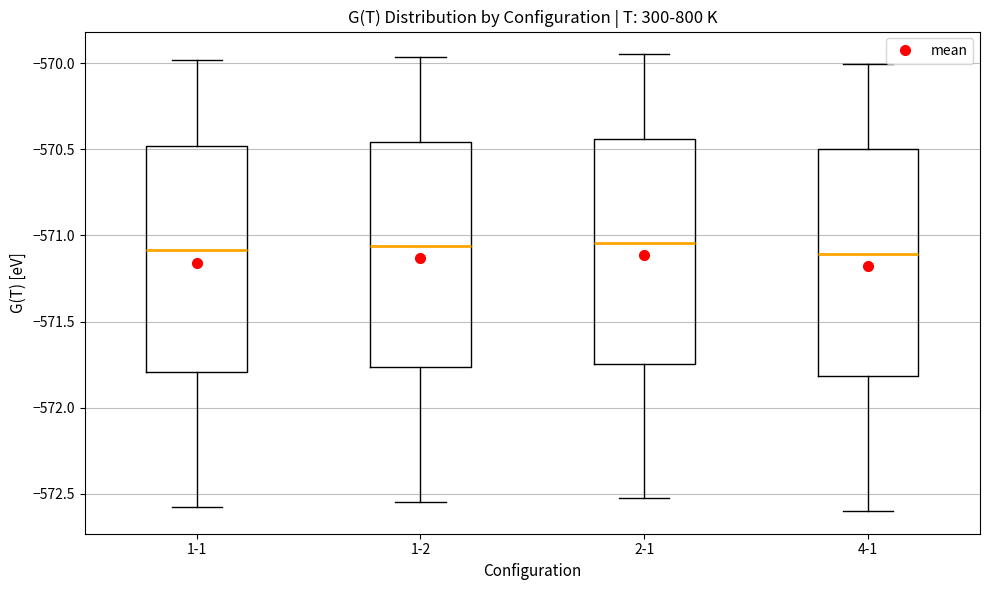

Reading left to right, read every box against the y-axis: the position of its median line, the range the box covers, and the ends of its whiskers. The values are not printed on the chart, so give them approximately, as read against the axis.

1-1: median -571.10, box -571.80 to -570.50, whiskers -572.60 to -570.00
1-2: median -571.05, box -571.75 to -570.45, whiskers -572.55 to -569.95
2-1: median -571.05, box -571.75 to -570.45, whiskers -572.55 to -569.95
4-1: median -571.10, box -571.80 to -570.50, whiskers -572.60 to -570.00